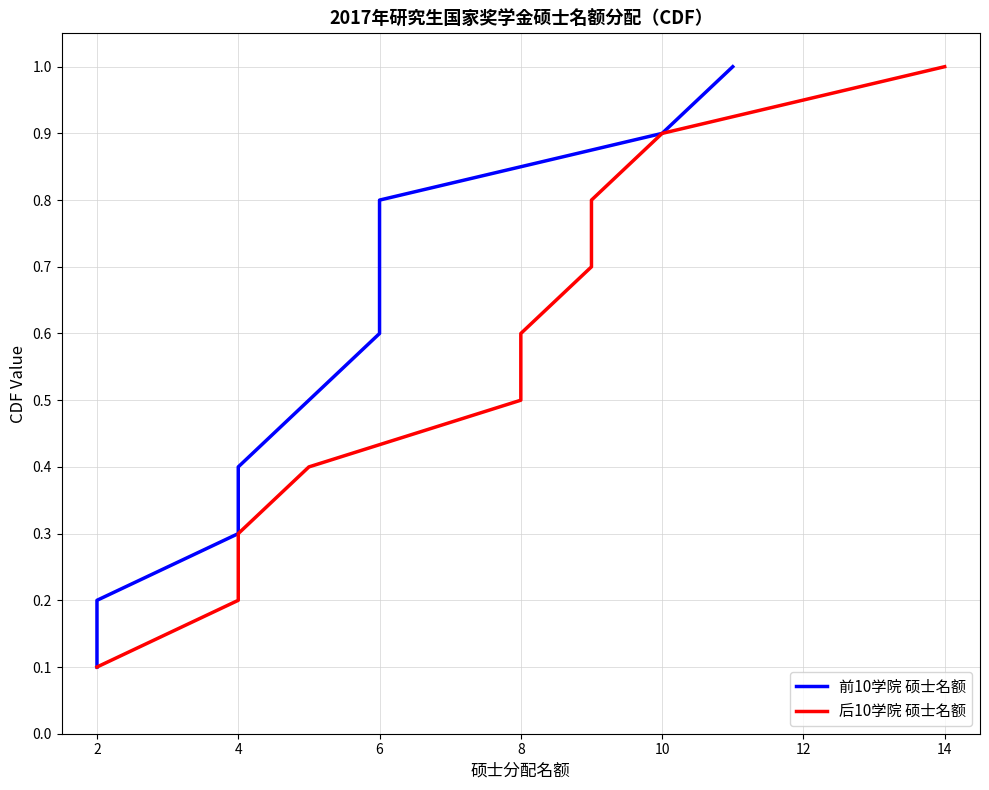

Which series changed the most between 2 and 10?

前10学院 硕士名额